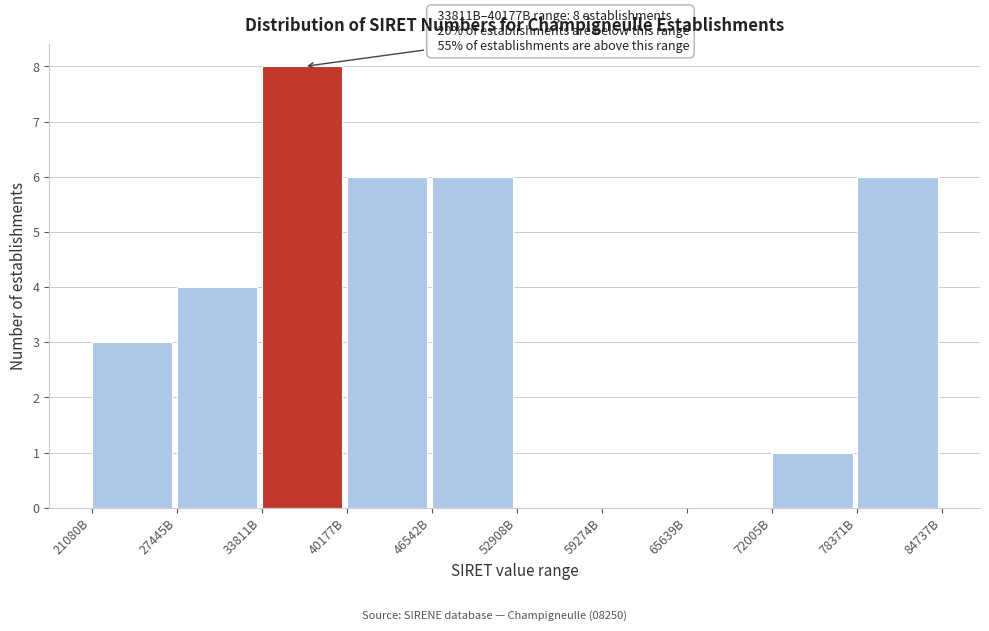

Reading left to right, list all the values displayed in this chart.

21080B=3	27445B=4	33811B=8	40177B=6	46542B=6	52908B=0	59274B=0	65639B=0	72005B=1	78371B=6